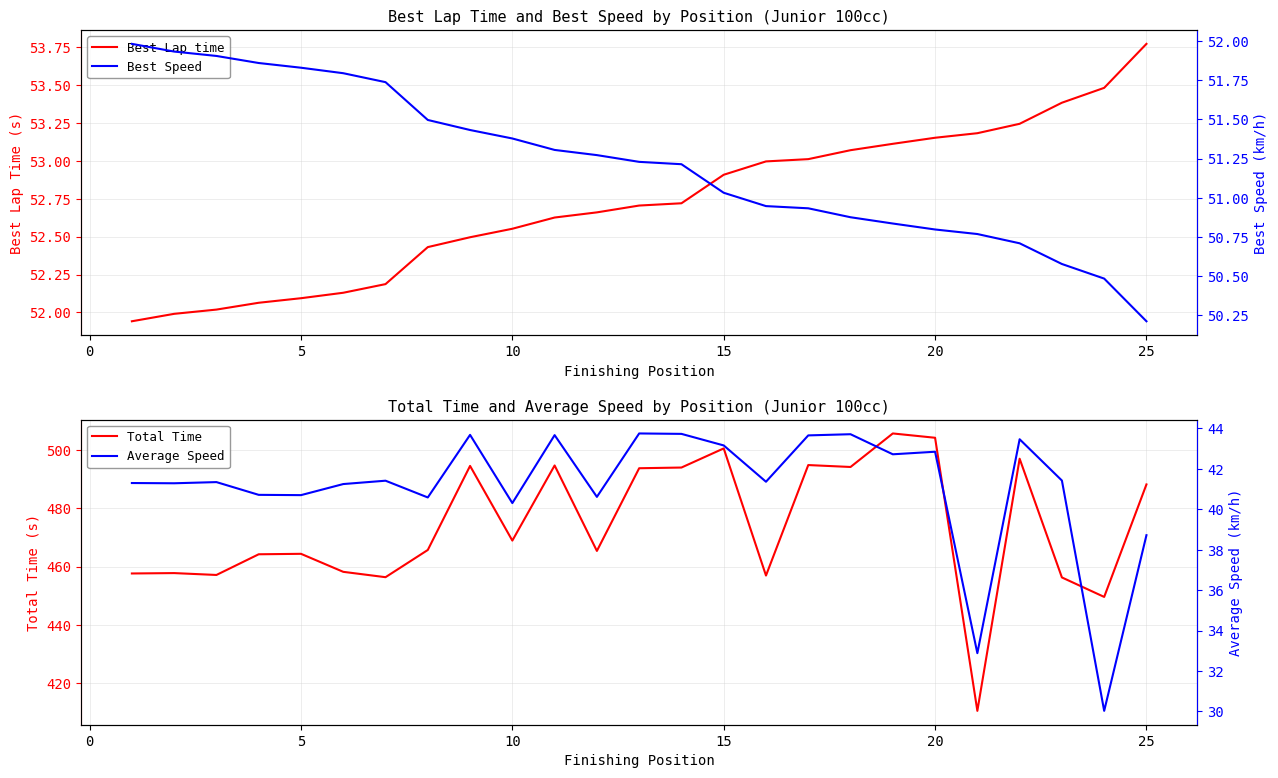

How many lines are shown in the chart?

4